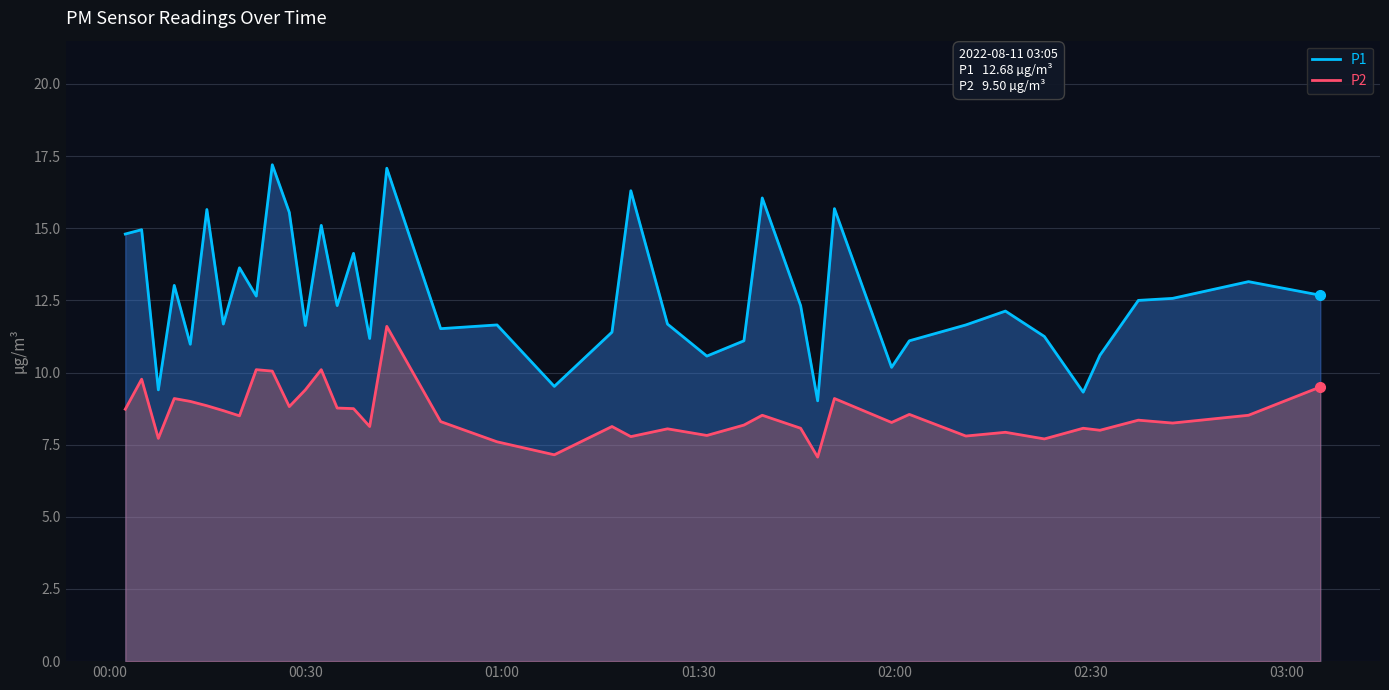

What is the average value of the P1 series?

12.6